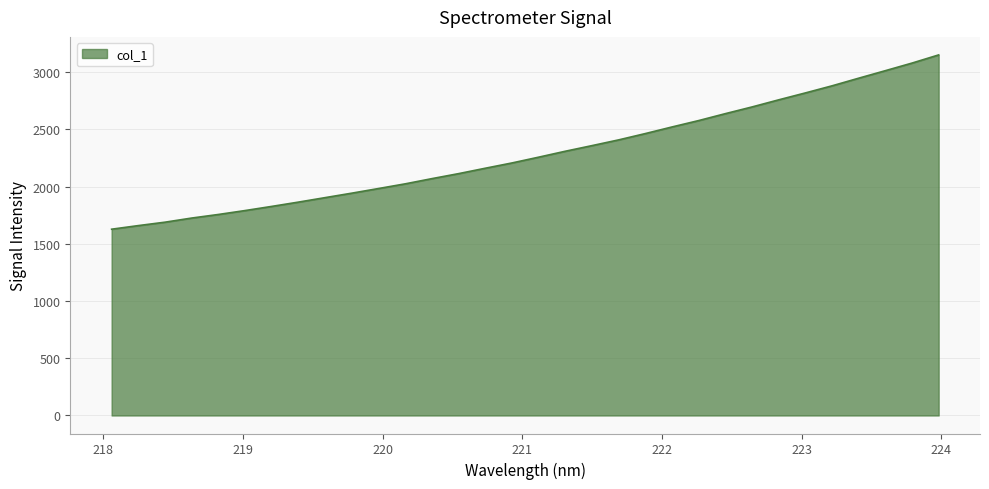

What is the minimum value shown in the chart?

1627.5